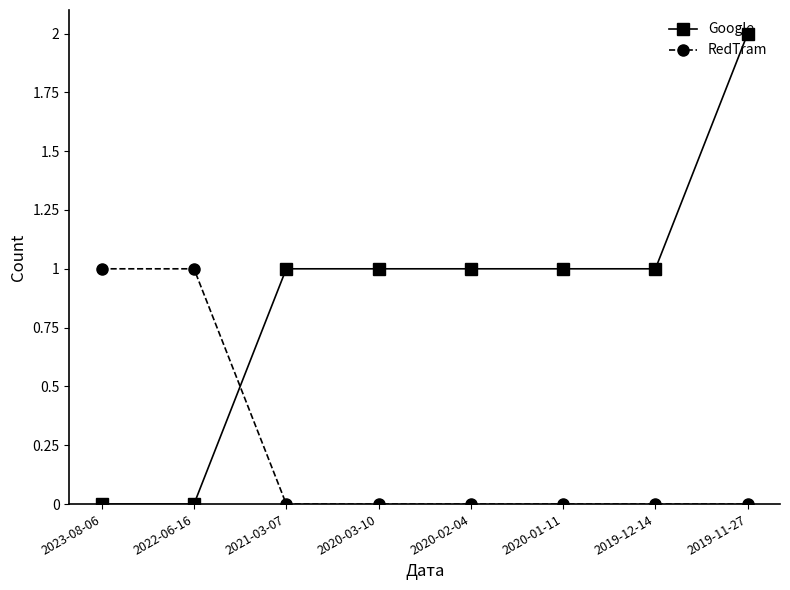

Rank the series by their average value, from highest to lowest.

Google, RedTram